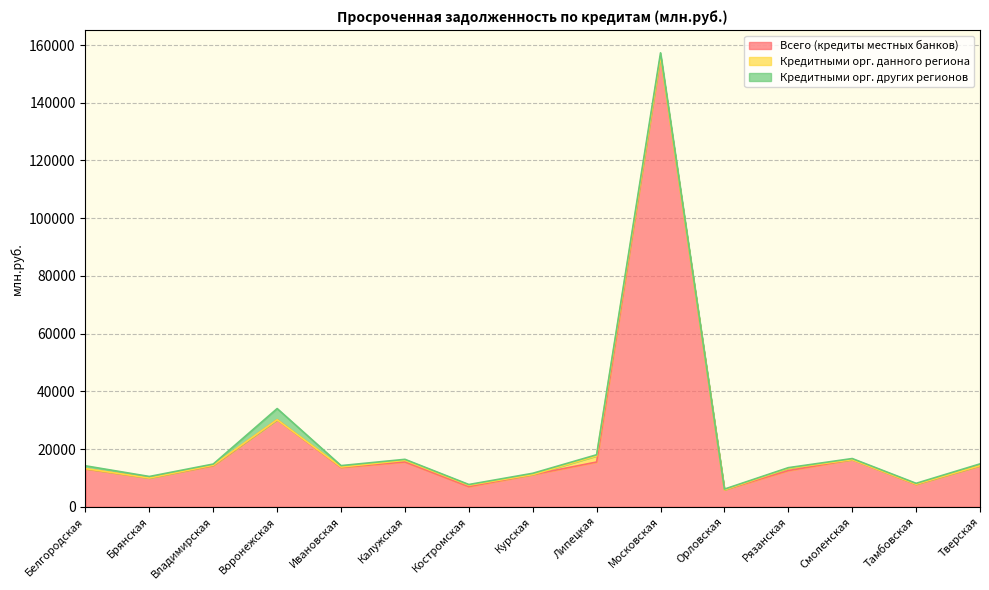

Where is the first local maximum for Всего (кредиты местных банков)?

Воронежская